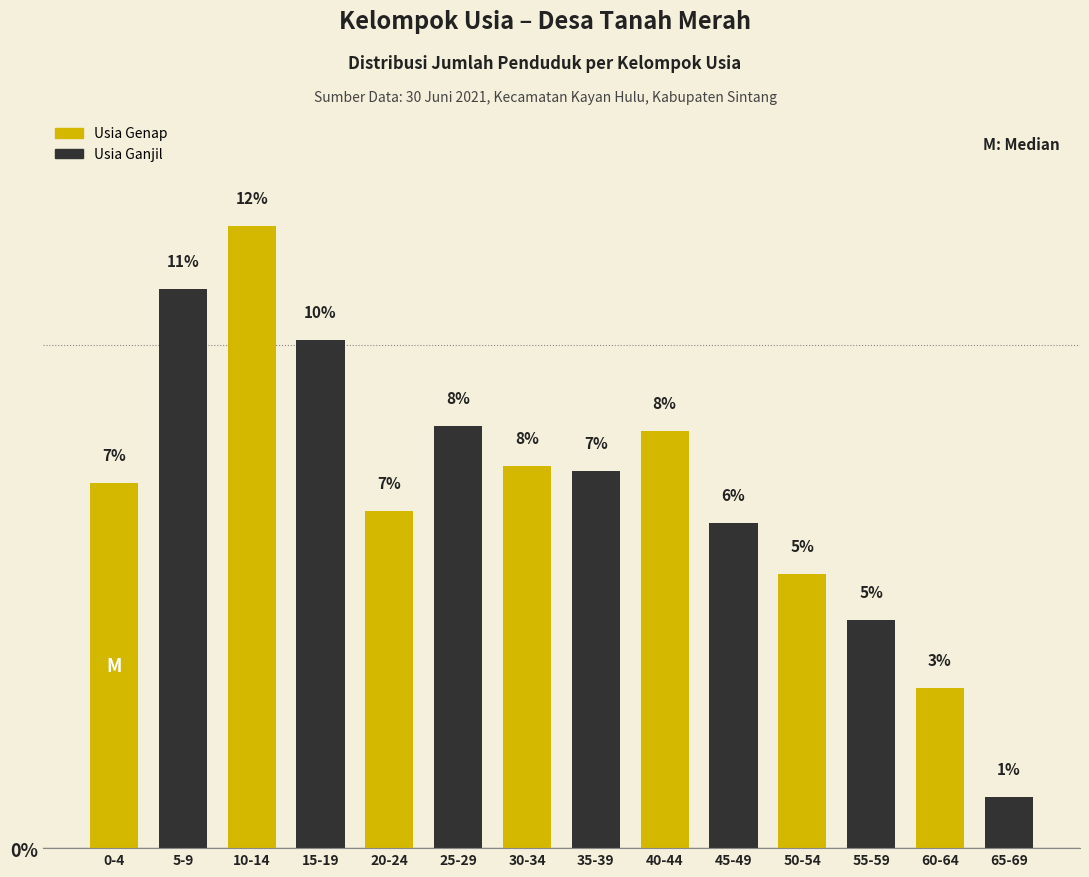

Rank the categories by value from highest to lowest.

10-14, 5-9, 15-19, 25-29, 40-44, 30-34, 35-39, 0-4, 20-24, 45-49, 50-54, 55-59, 60-64, 65-69